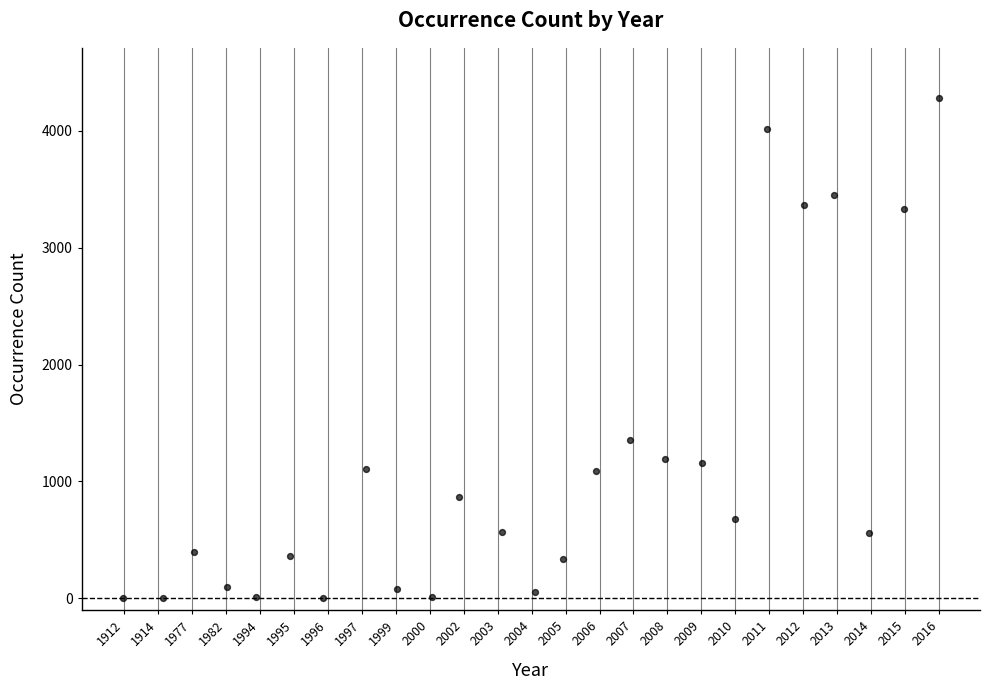

What is the range of Y values (max minus min)?

4280